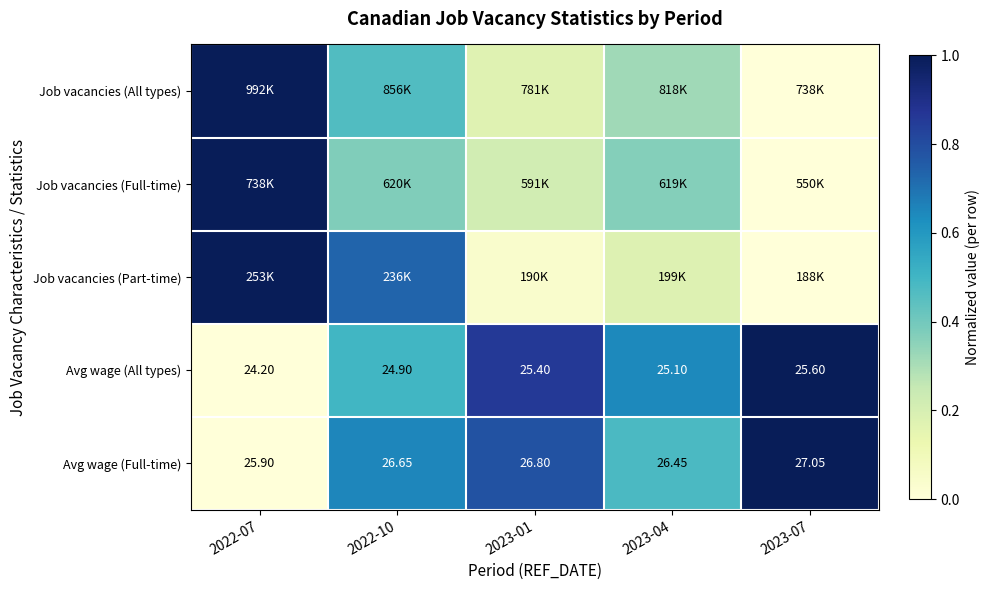

How many values in the Avg wage (All types) series exceed 25?

3